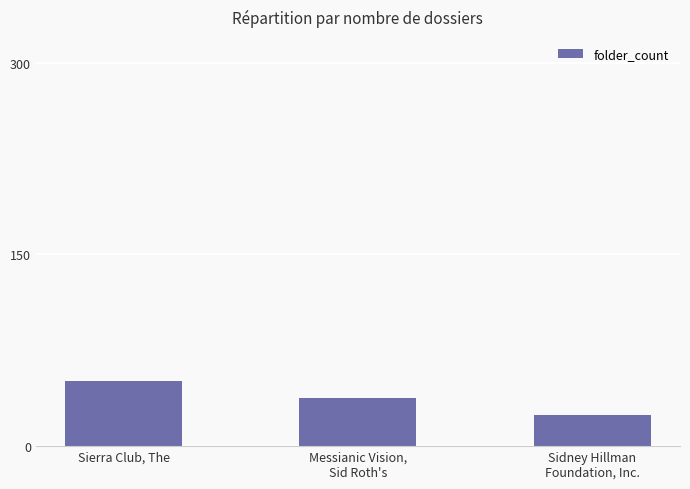

List the labels in order of value, largest first.

Sierra Club, The, Messianic Vision,
Sid Roth's, Sidney Hillman
Foundation, Inc.